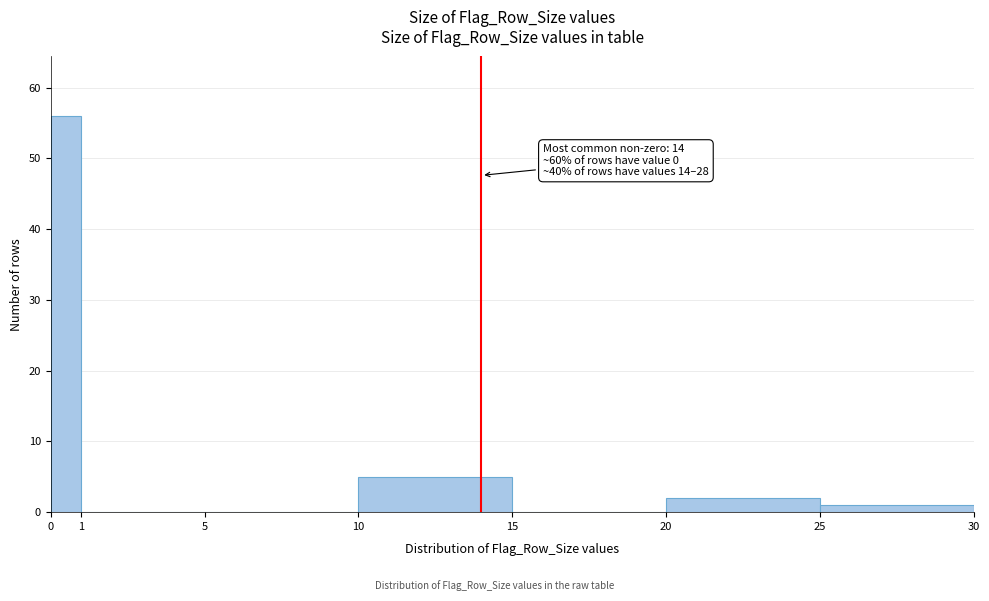

Which range on the x-axis has the tallest bar?

0 to 1